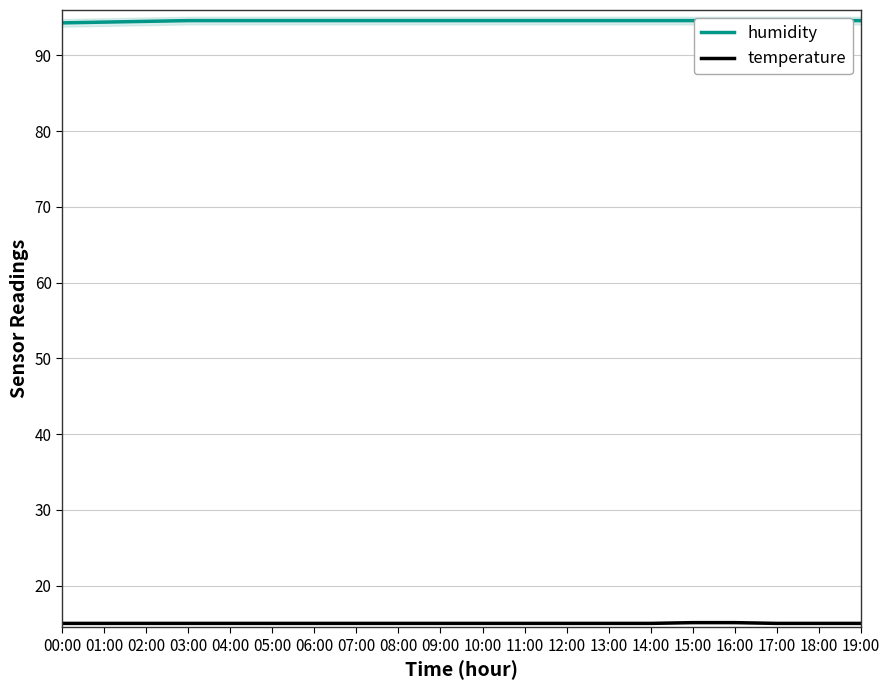

Which series has the largest total across all categories?

humidity